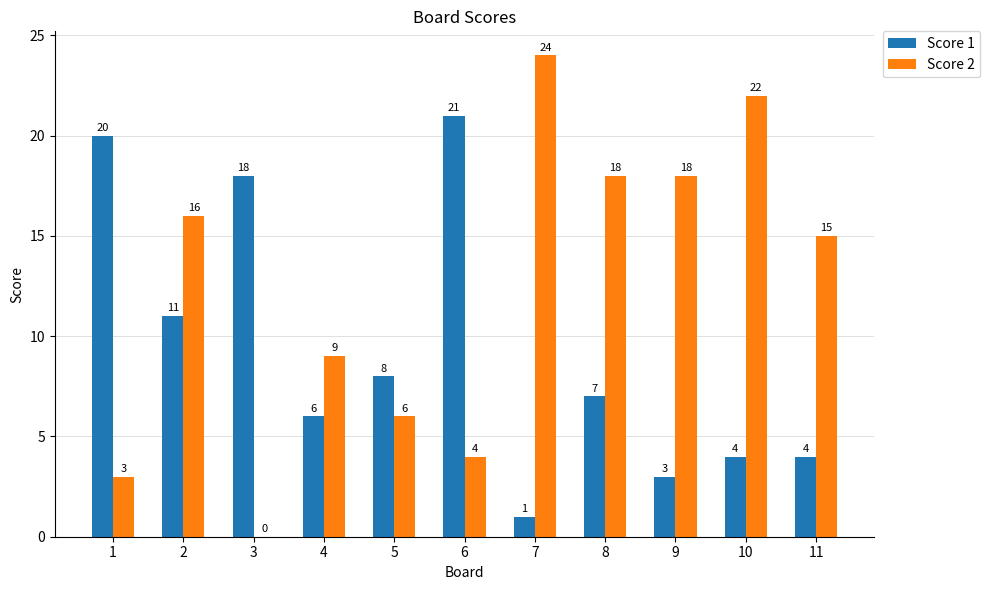

What is the average value of the Score 1 series?

9